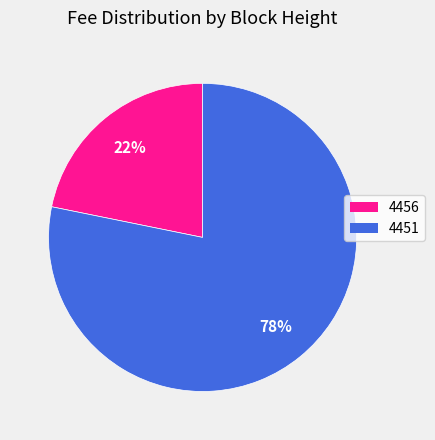

Does 4456 represent more than half of the total?

No